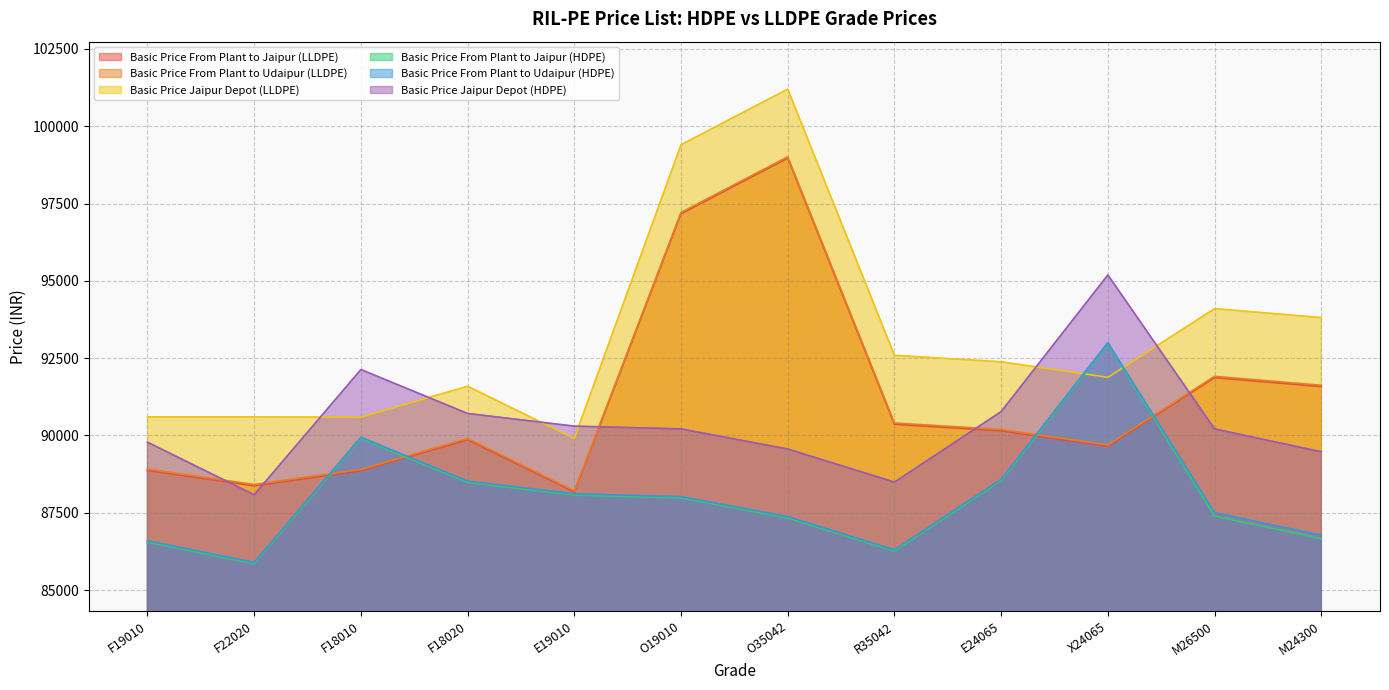

Which series changed the most between F18020 and X24065?

Basic Price From Plant to Jaipur (HDPE)